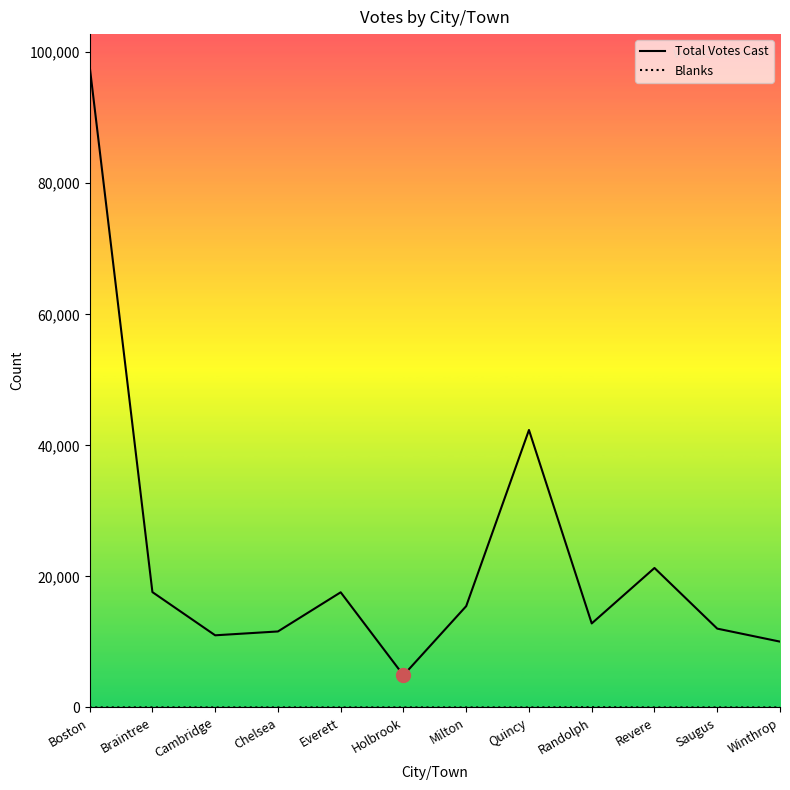

Which series has the largest total across all categories?

Total Votes Cast